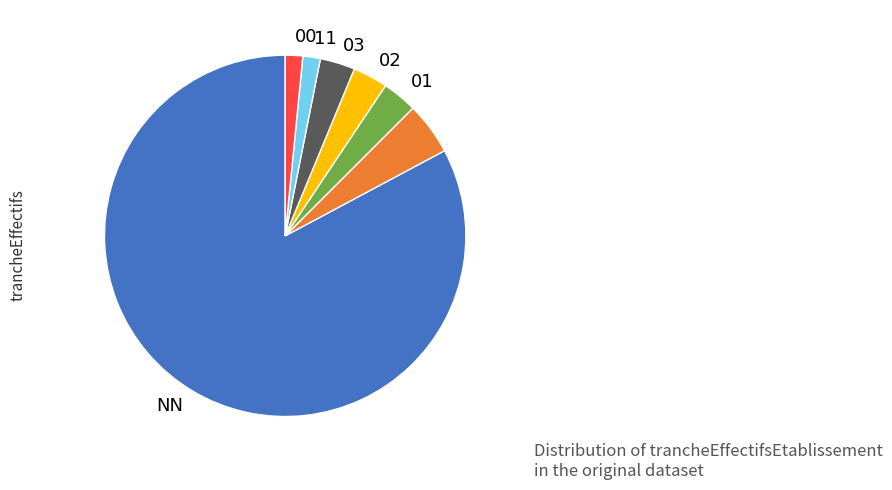

Is there any slice that represents more than half of the pie?

Yes